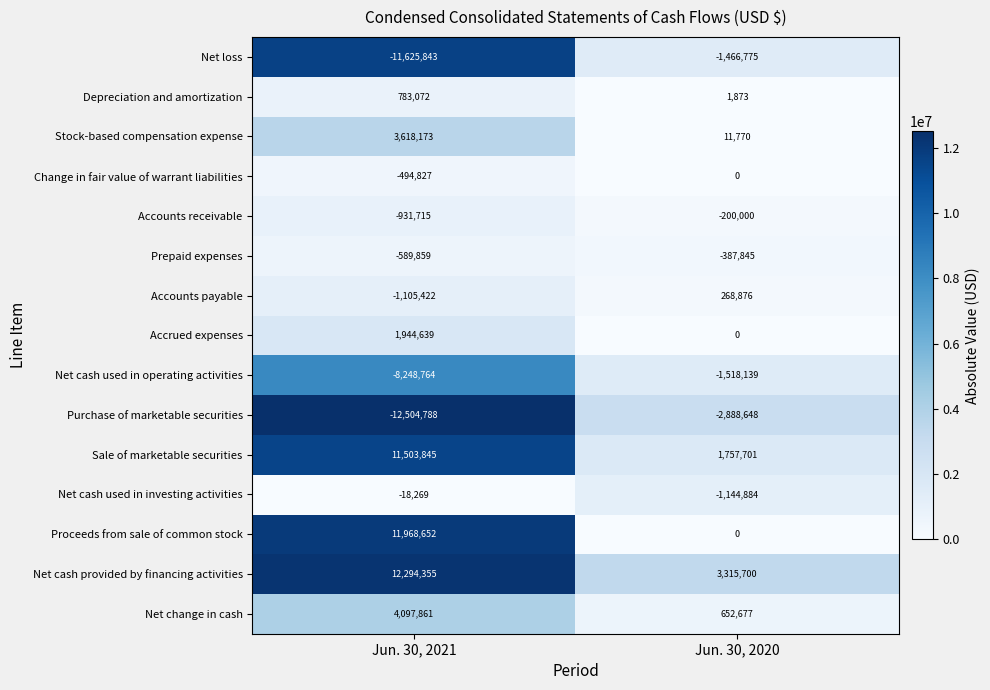

List the series in order of their peak value, highest first.

Net cash provided by financing activities, Proceeds from sale of common stock, Sale of marketable securities, Net change in cash, Stock-based compensation expense, Accrued expenses, Depreciation and amortization, Accounts payable, Change in fair value of warrant liabilities, Net cash used in investing activities, Accounts receivable, Prepaid expenses, Net loss, Net cash used in operating activities, Purchase of marketable securities